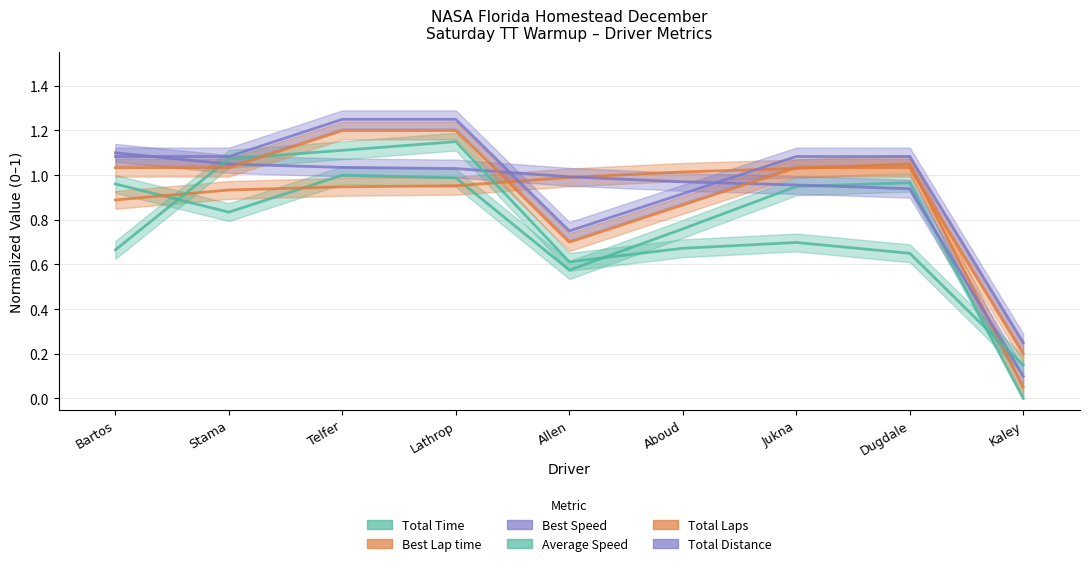

What is the value of the Best Speed point at the 1st from the left?

1.1